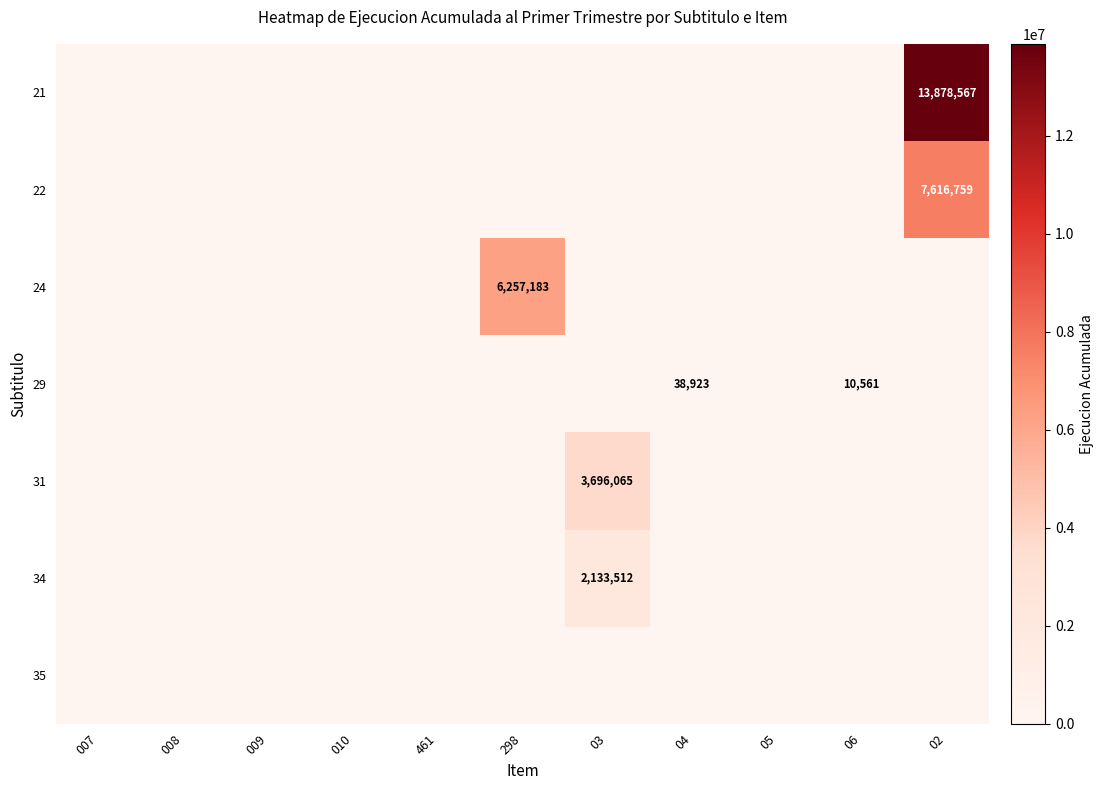

True or false: 31 has a value of 6071004 at 03.

False